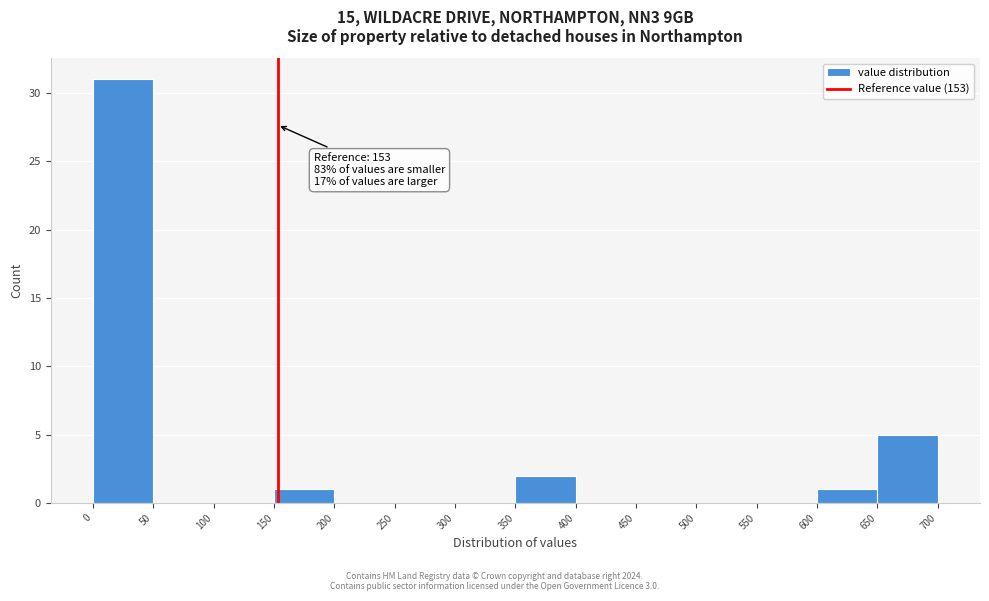

Over which range of the x-axis is the bar tallest?

0 to 50